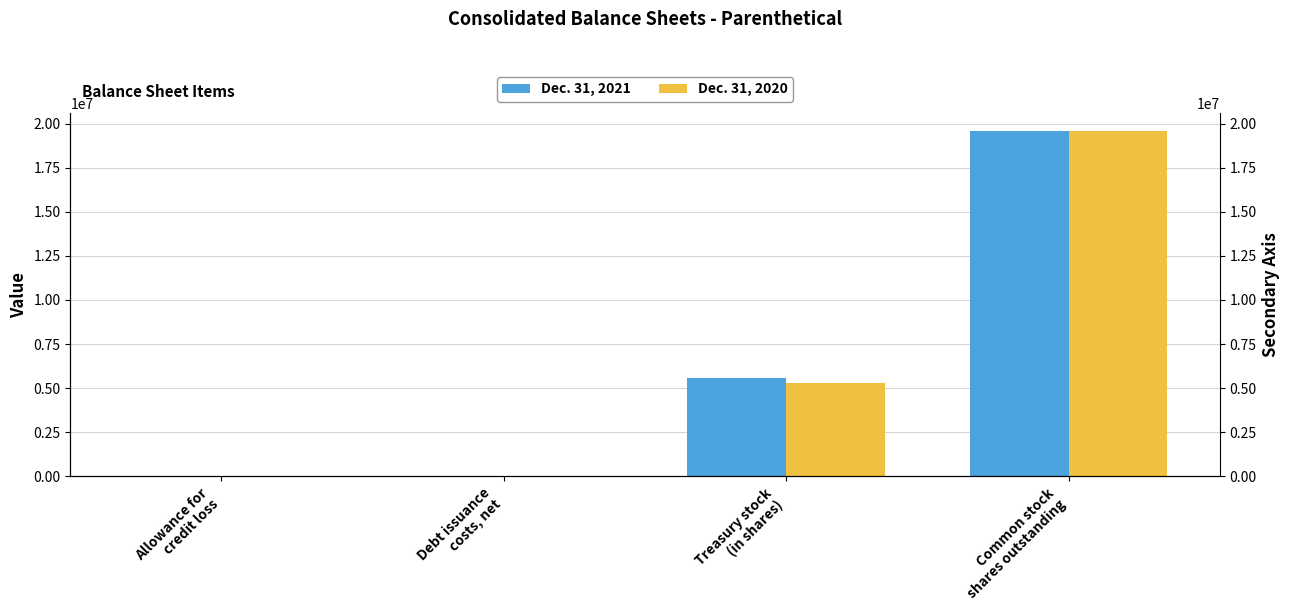

Reading left to right, list all the values displayed in this chart.

Dec. 31, 2021: Allowance for
credit loss=2296	Debt issuance
costs, net=24775	Treasury stock
(in shares)=5568983	Common stock
shares outstanding=19589422
Dec. 31, 2020: Allowance for
credit loss=2403	Debt issuance
costs, net=14020	Treasury stock
(in shares)=5287283	Common stock
shares outstanding=19570598